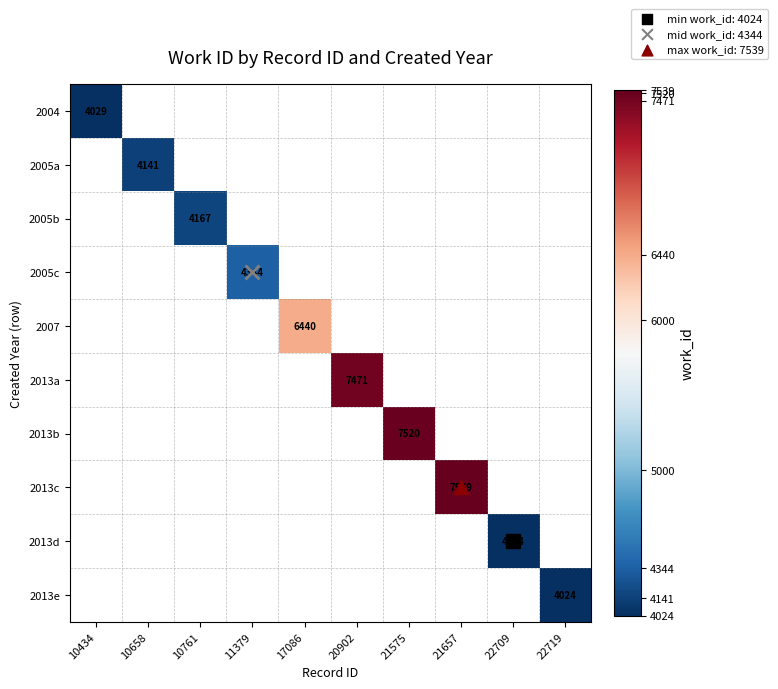

Is the value of 2004 at 21657 greater than the value of 2007 at 21657?

No